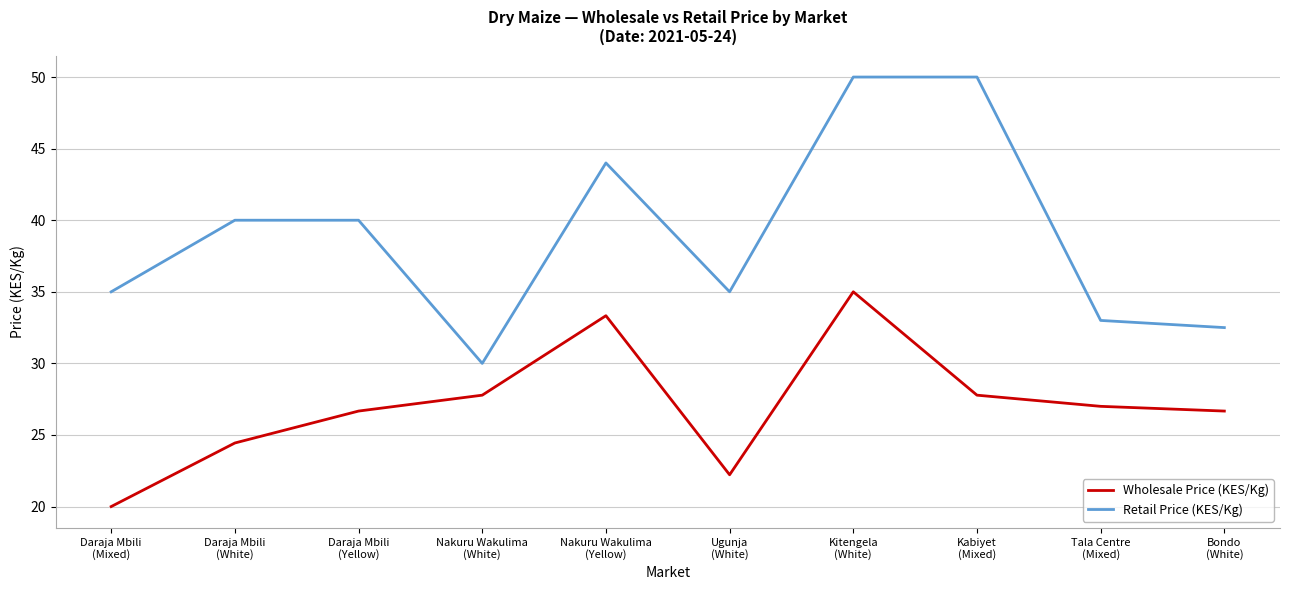

What position from the left is Nakuru Wakulima
(White)?

4